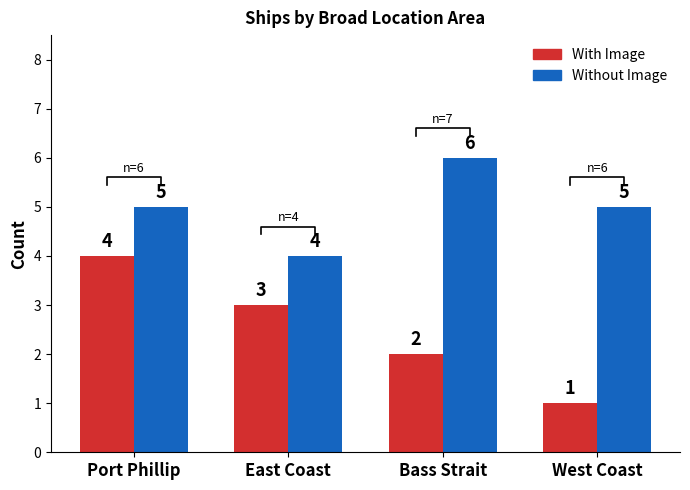

What is the greatest value displayed?

6